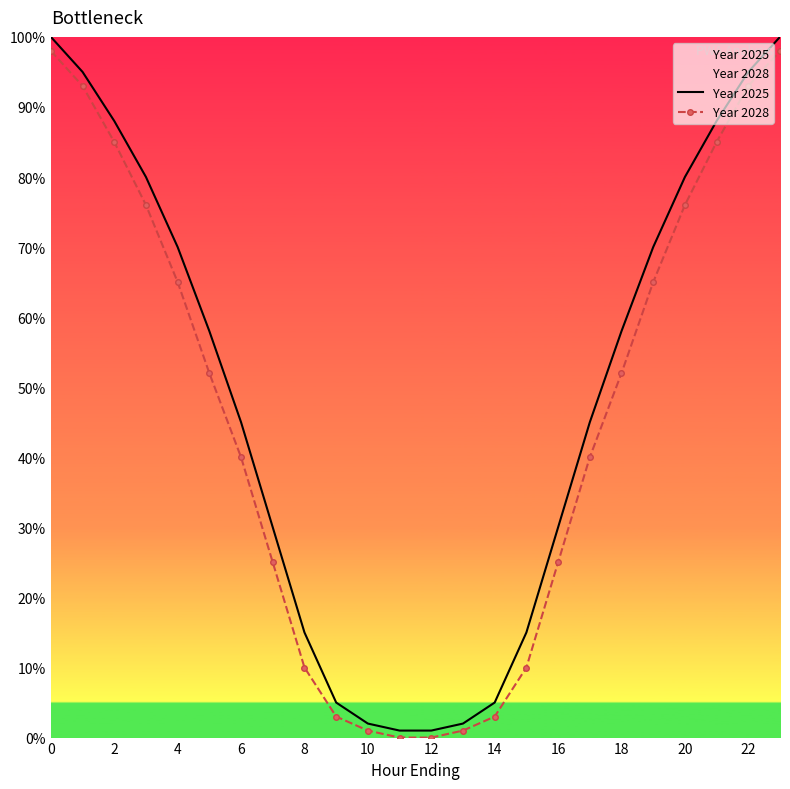

What is the value of the Year 2025 point at the 4th from the left?

80